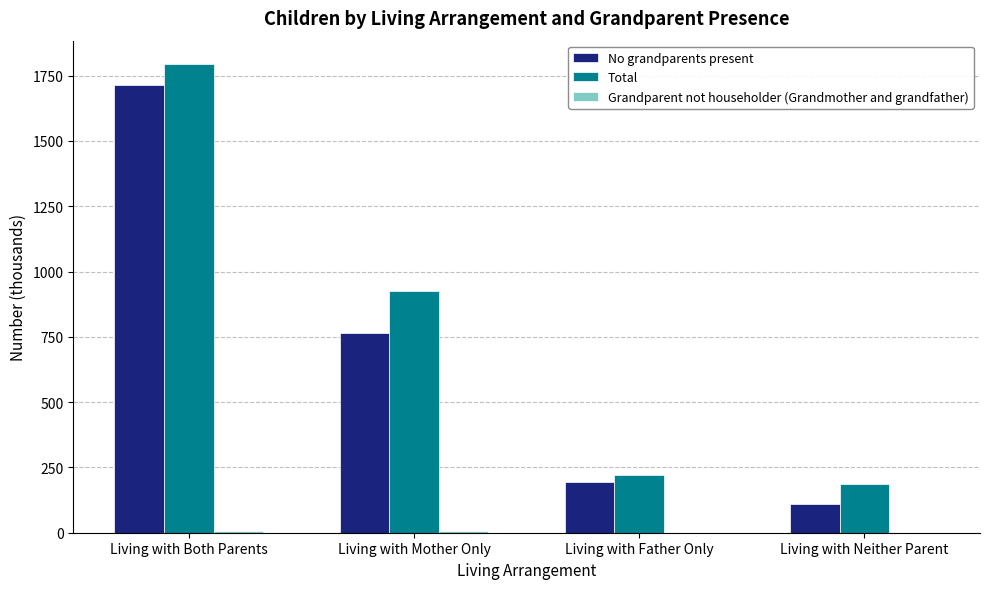

How many data points does each series have?

4